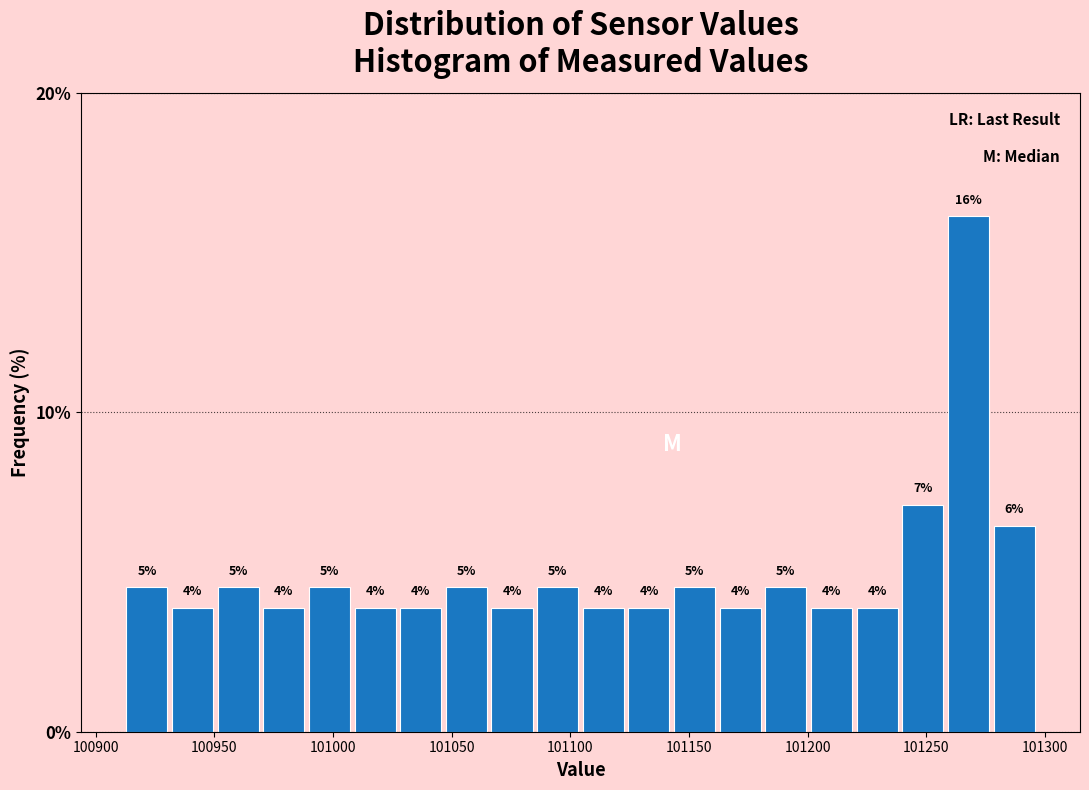

Read against the x-axis, roughly where is the centre of the tallest bar?

101270